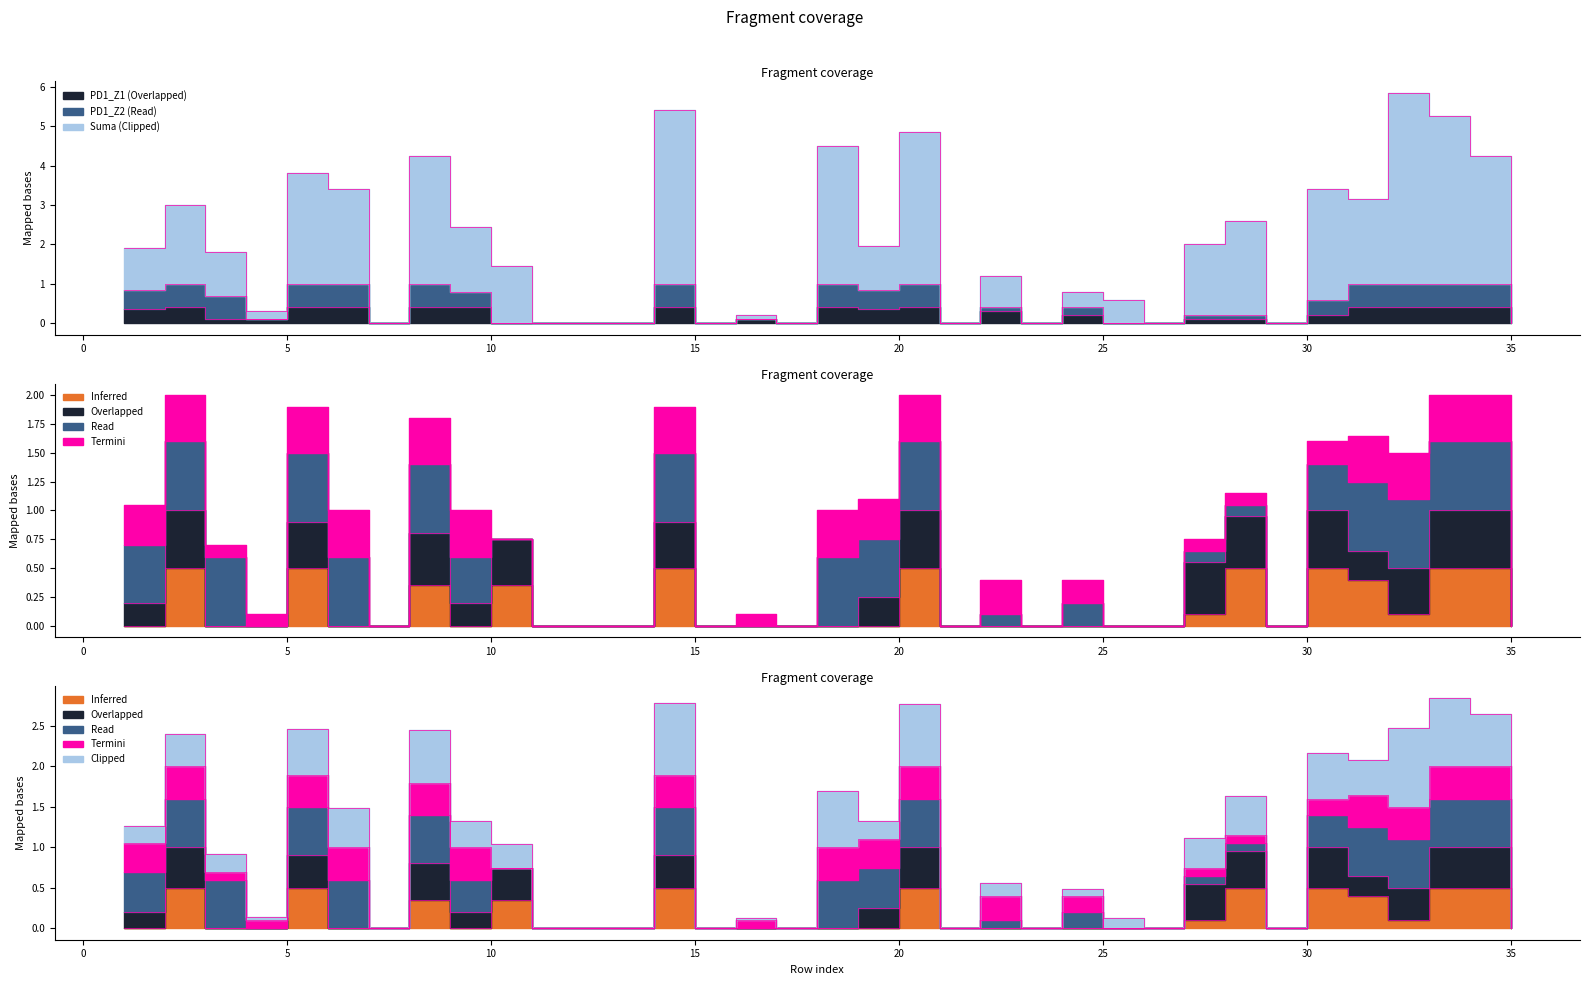

Which series has the widest spread of values?

Suma